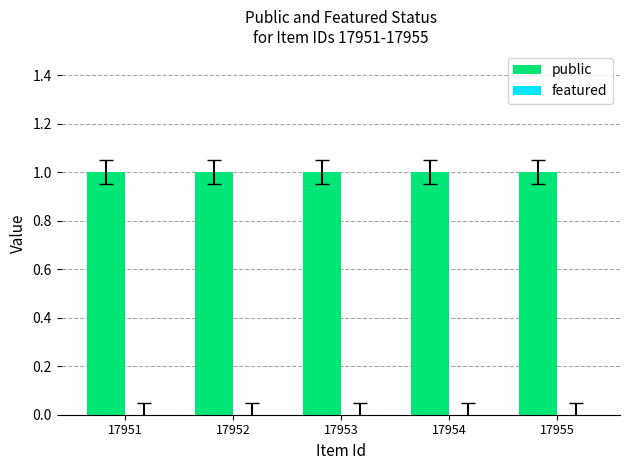

Which series has the largest total across all categories?

public